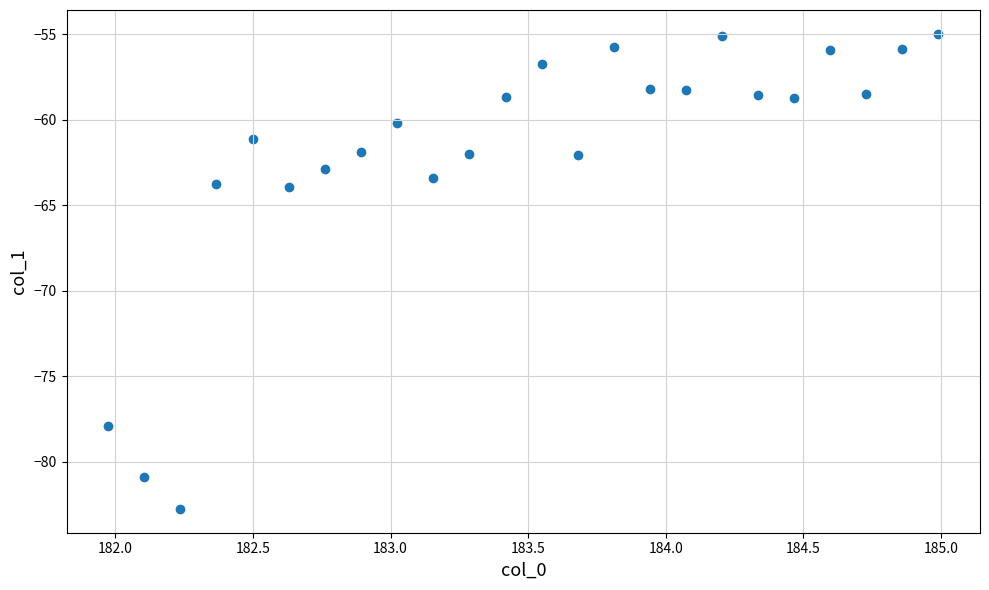

What is the range of Y values (max minus min)?

27.8